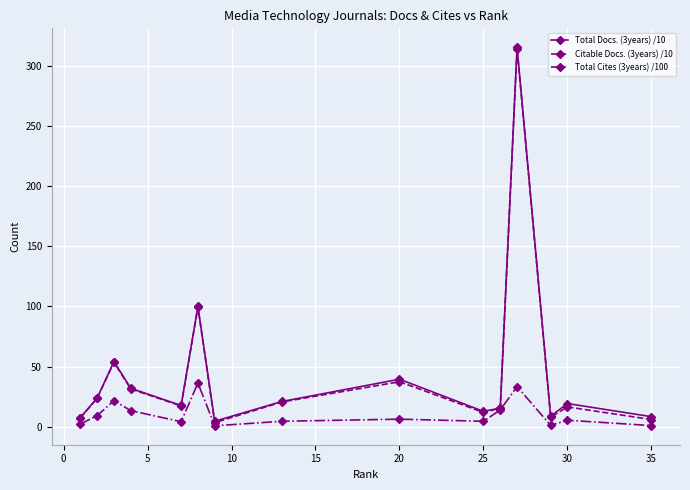

Does the chart have visible grid lines?

Yes